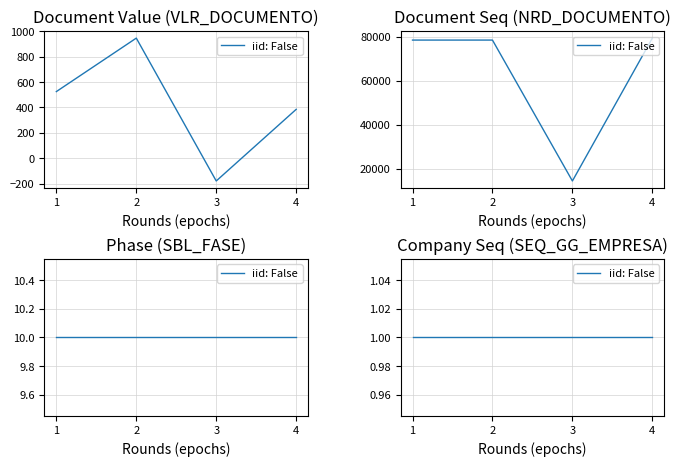

Is it true that the value at 2 is 376.6?

False